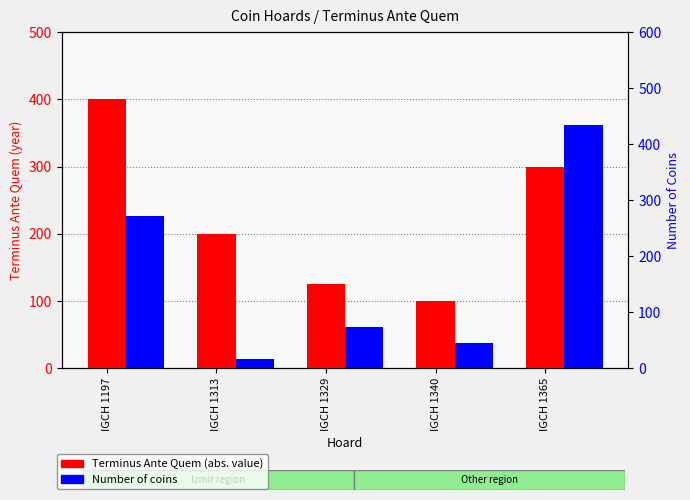

Where does the Number of Coins series first go above 74?

IGCH 1197